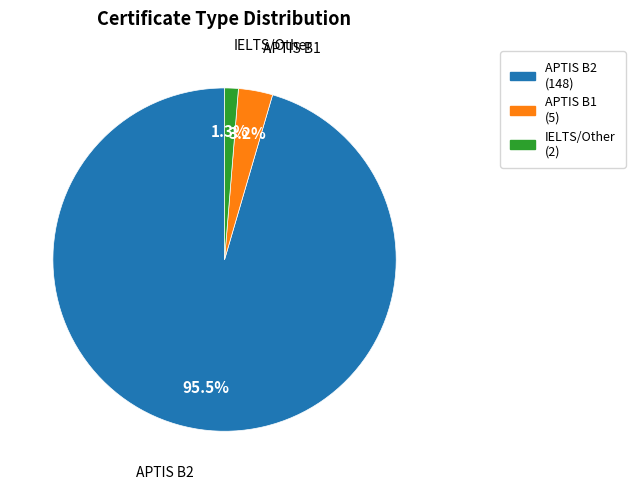

Does any single category account for the majority?

Yes